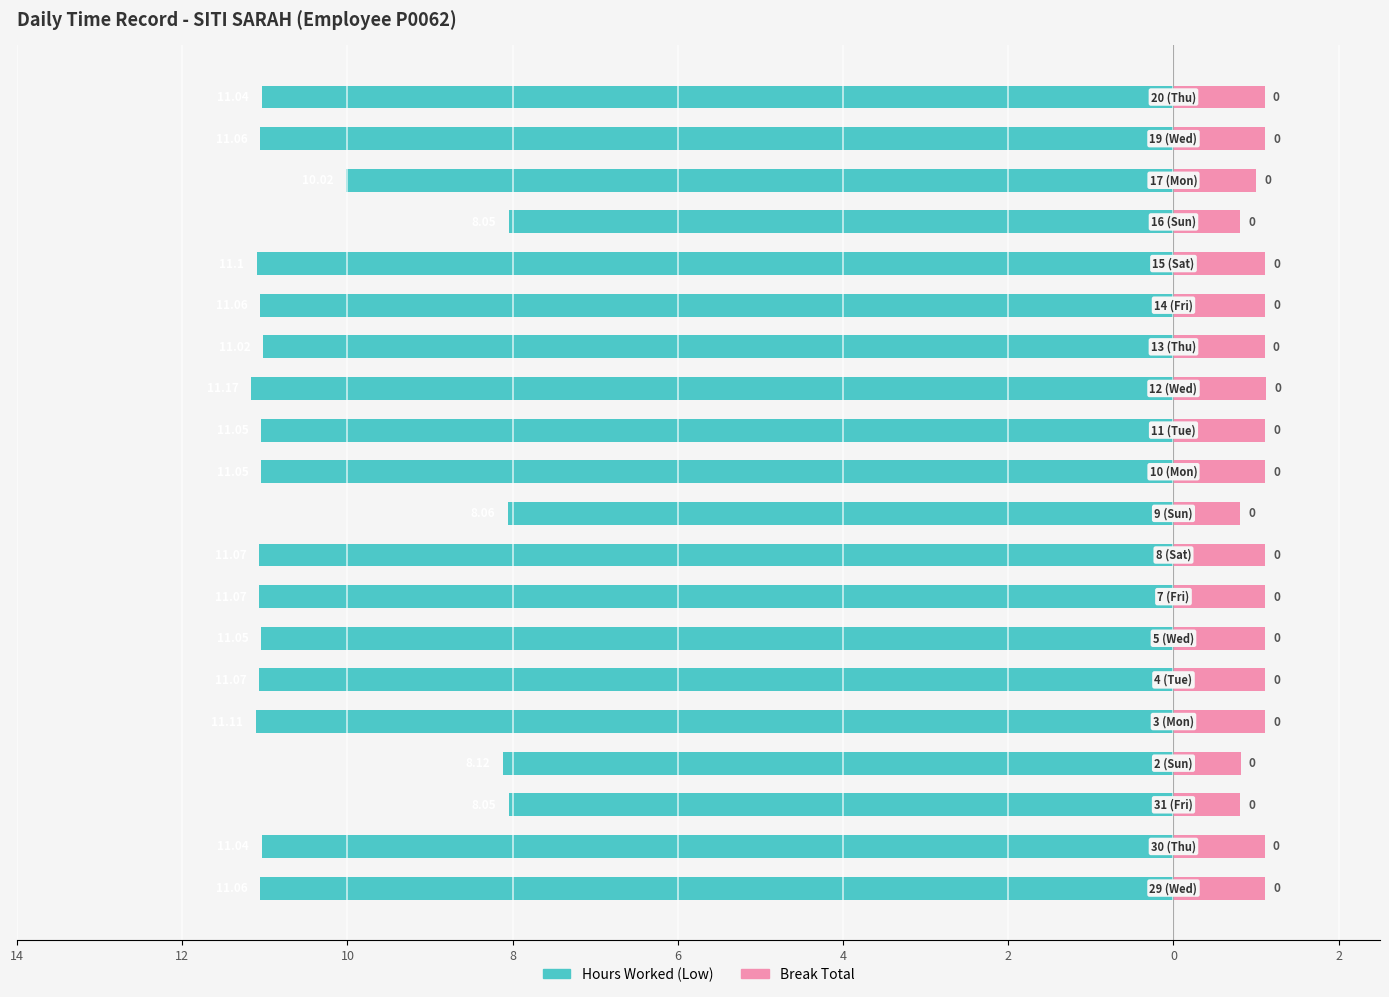

Which series changed the most between 4 and 19?

Hours Worked (Low)